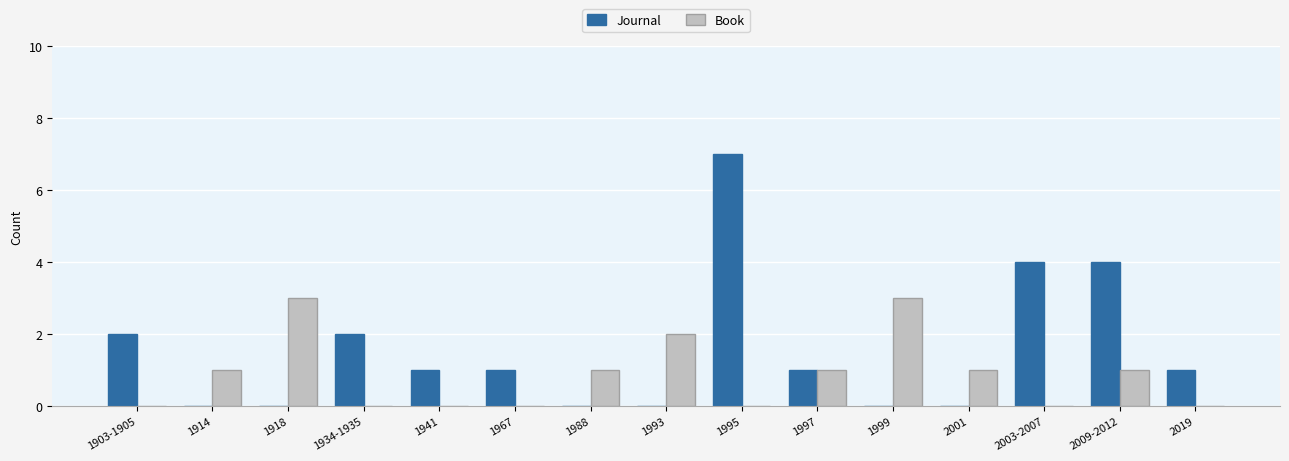

The value of Journal at 1999 is 0. True or false?

True